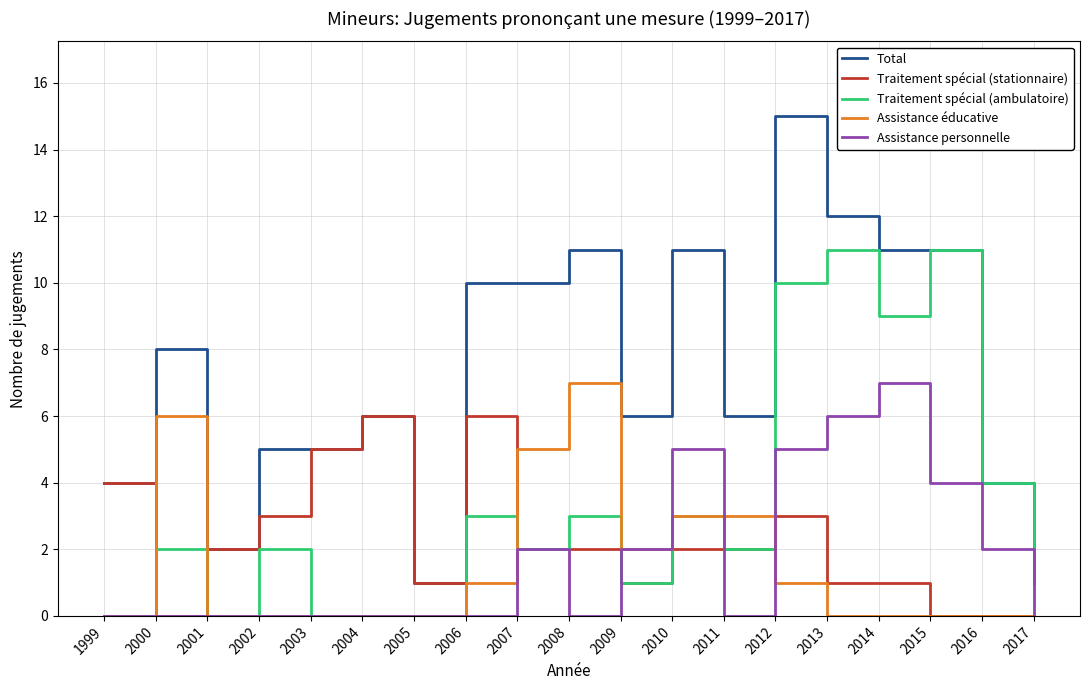

Which series has the largest range (max minus min)?

Total